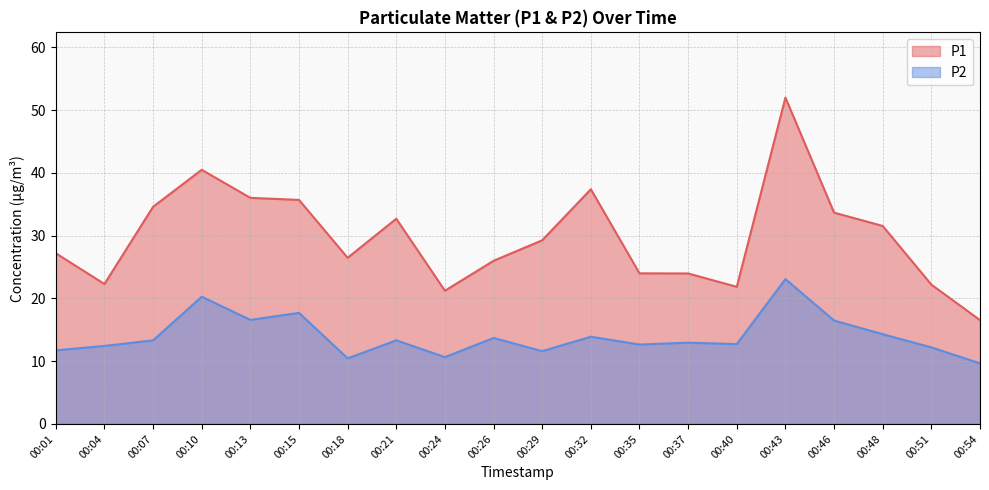

Where is the first local minimum for P1?

00:04